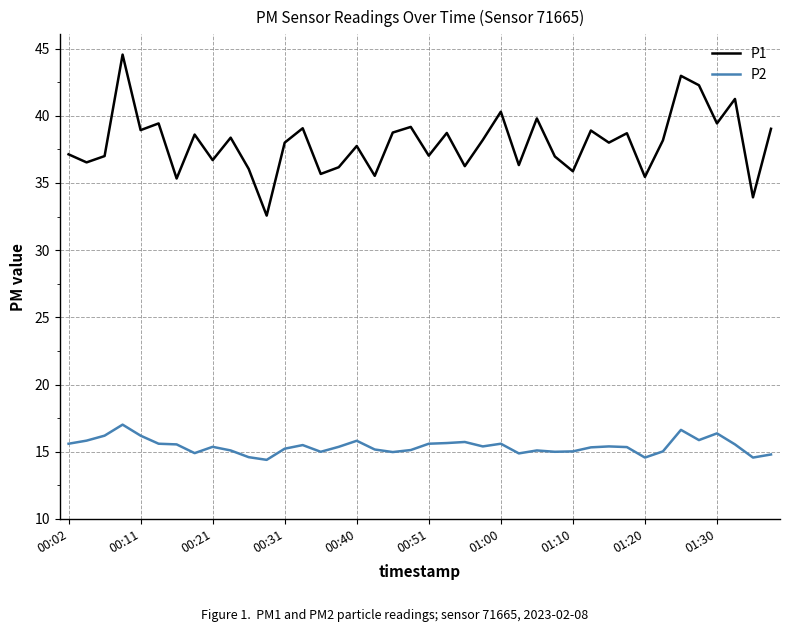

How many lines are shown in the chart?

2